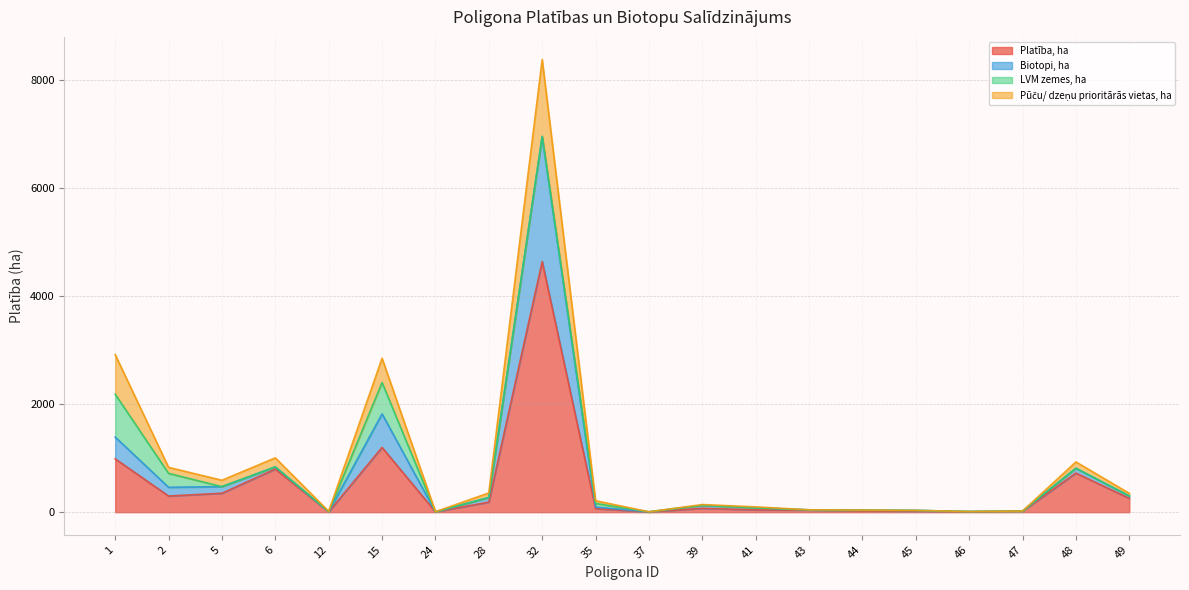

Rank the categories by Platība, ha value from highest to lowest.

32, 15, 1, 6, 48, 5, 2, 49, 28, 39, 35, 41, 43, 44, 47, 45, 46, 24, 12, 37